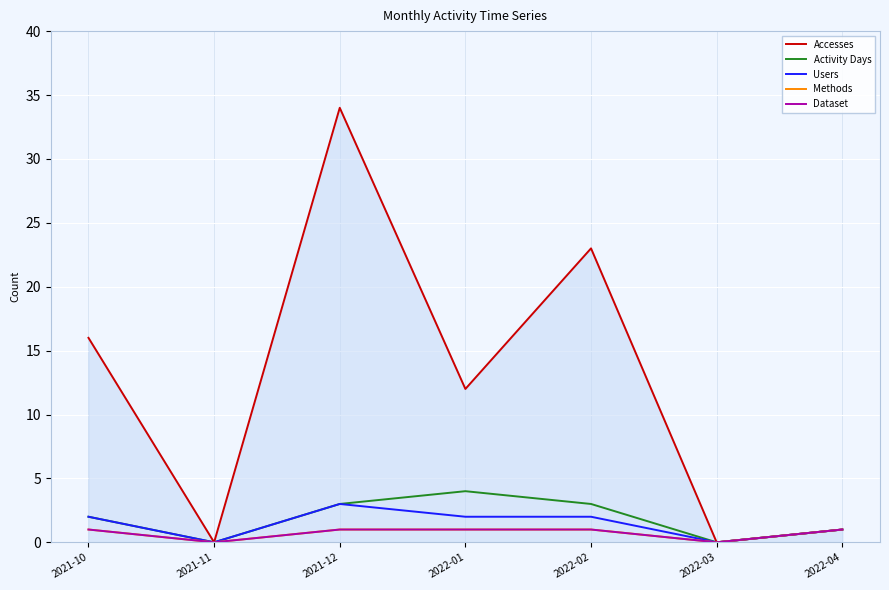

At how many categories does at least one series exceed 10?

4